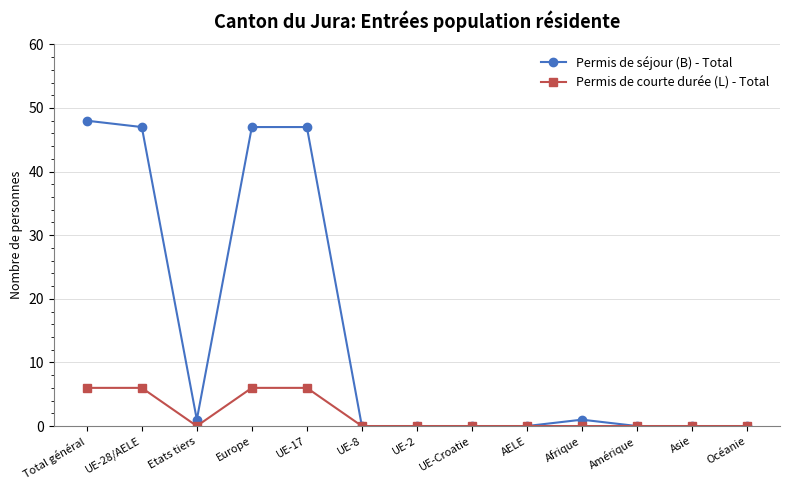

At UE-17, list the series in order from smallest to largest.

Permis de courte durée (L) - Total, Permis de séjour (B) - Total